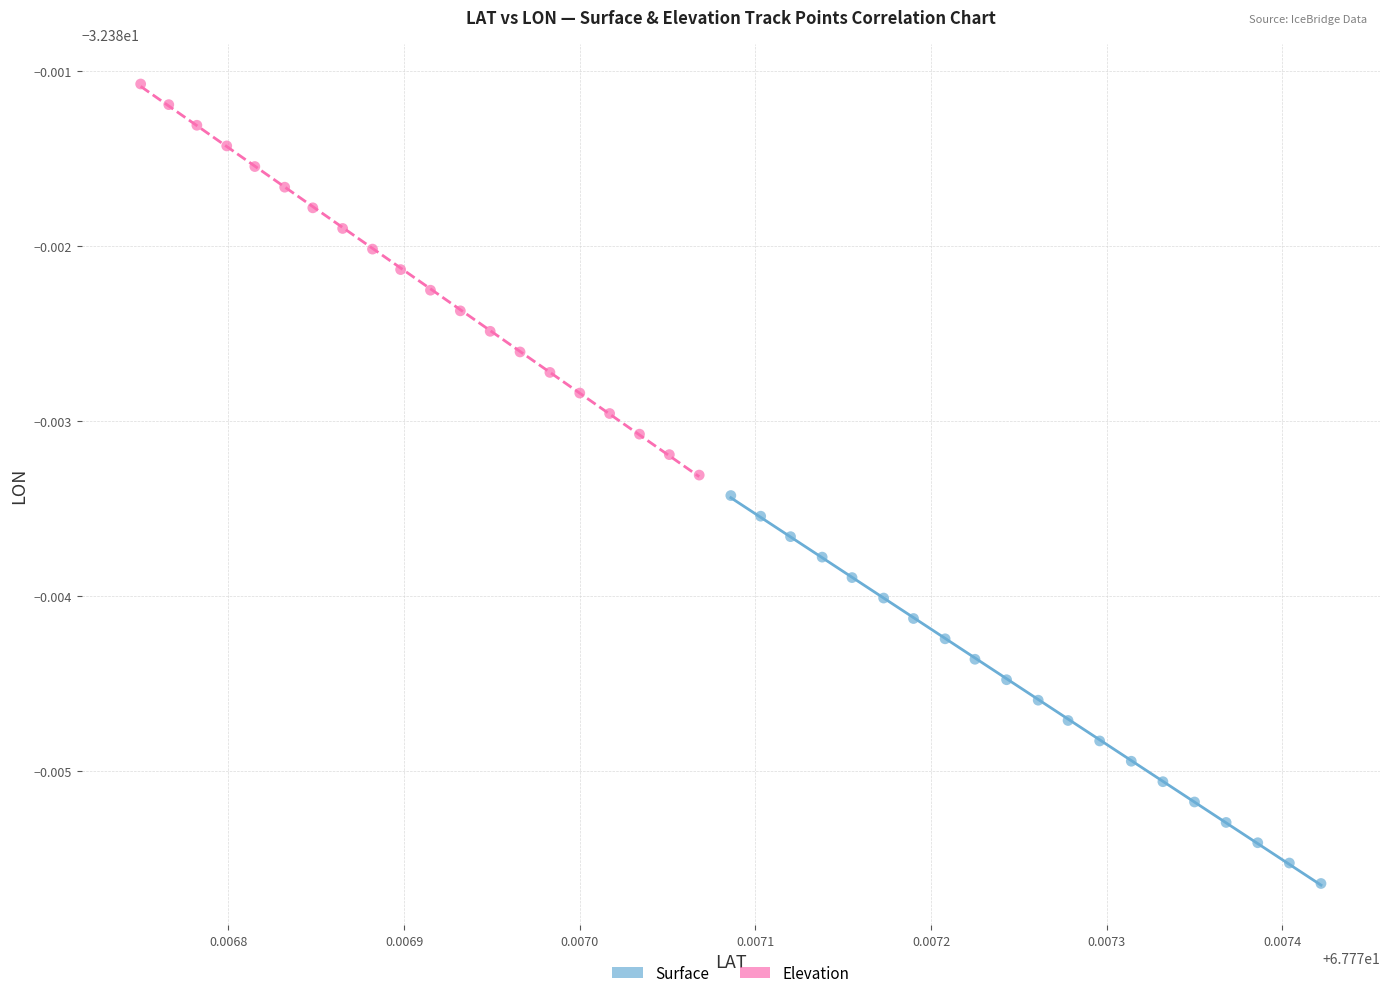

Which series contains the highest Y value?

Elevation